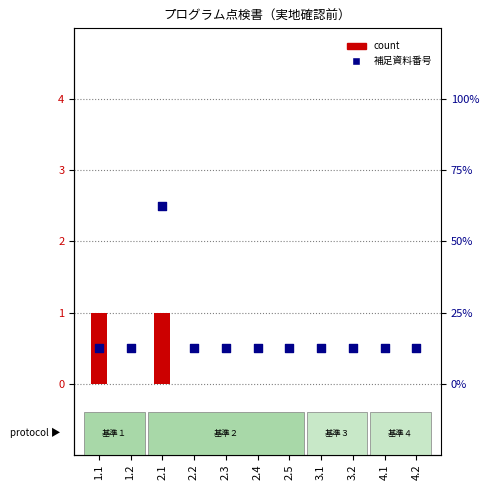

Which series has the widest spread of Y values?

補足資料番号